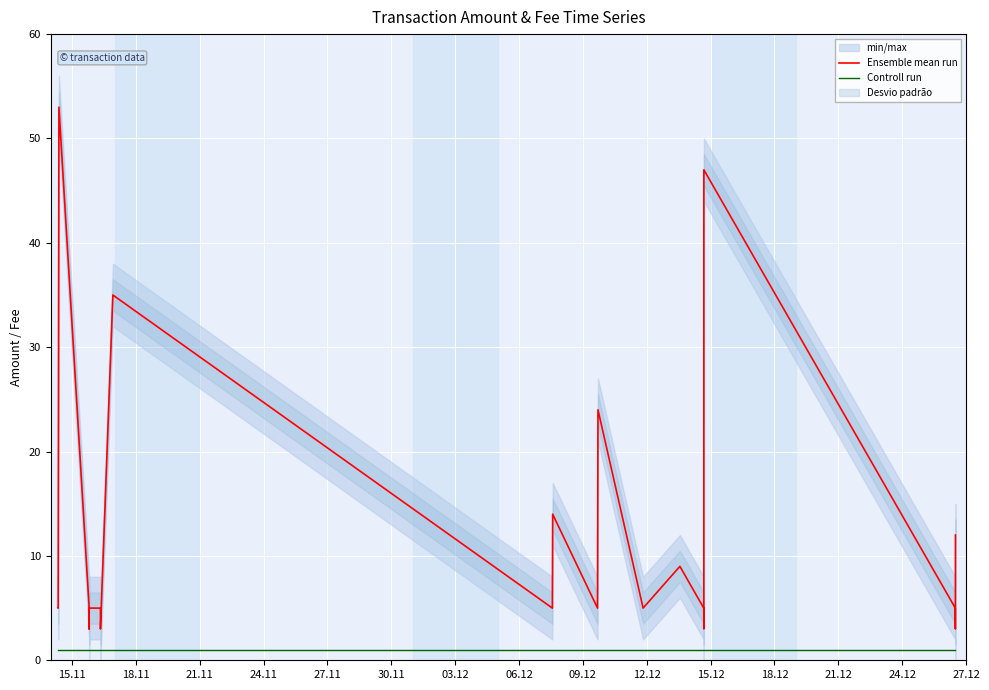

True or false: Controll run and Ensemble mean run cross at least once.

False